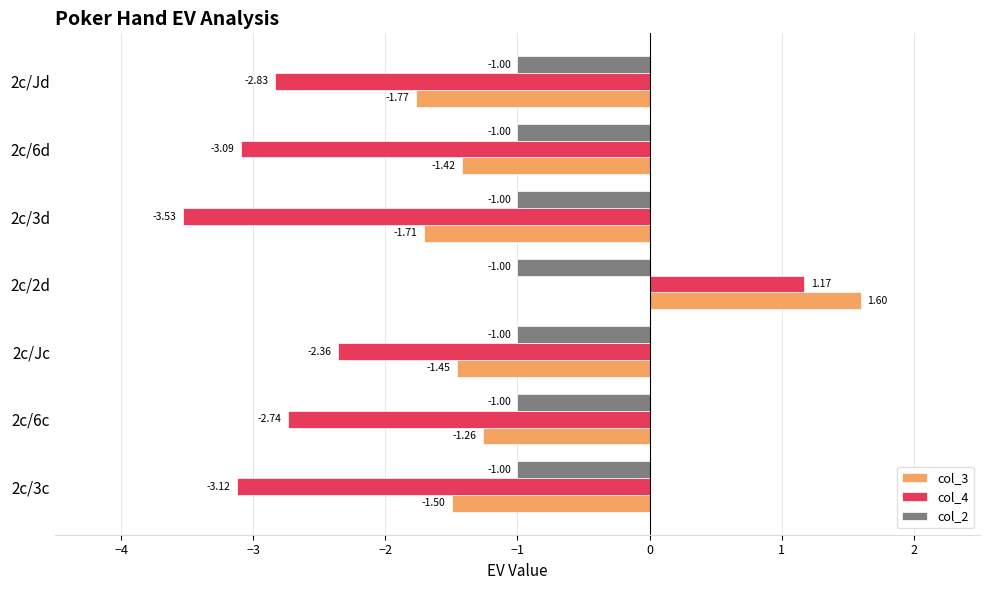

List the series in order of their peak value, highest first.

col_3, col_4, col_2